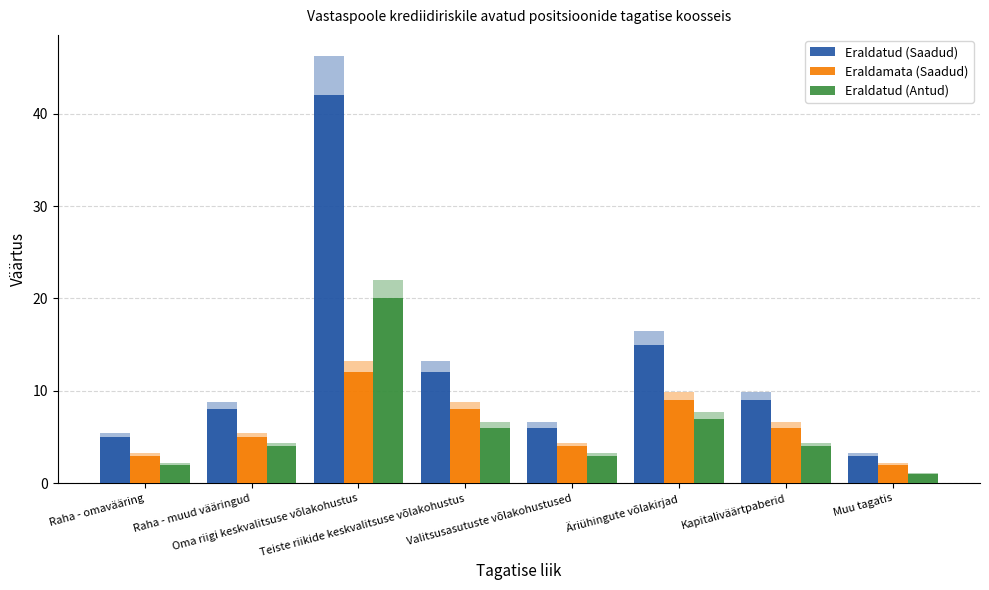

Where is Eraldatud (Antud) nearest to the value 10?

Äriühingute võlakirjad